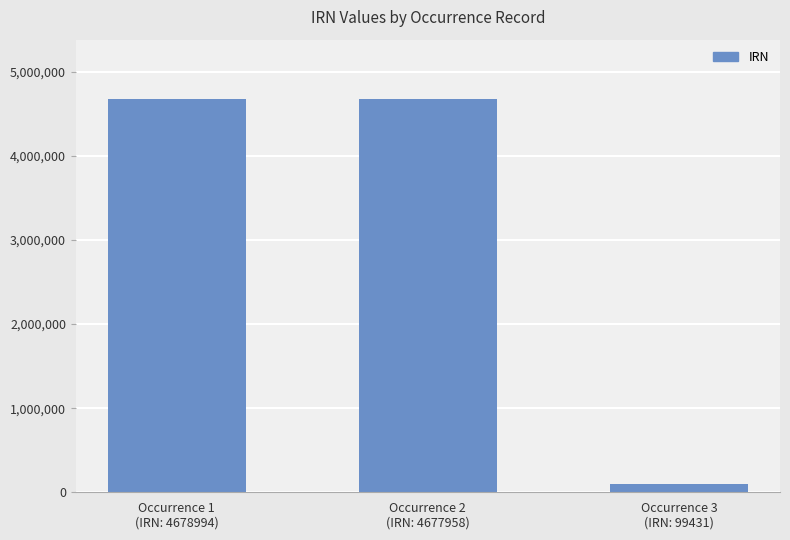

What is the maximum value shown in the chart?

4678994